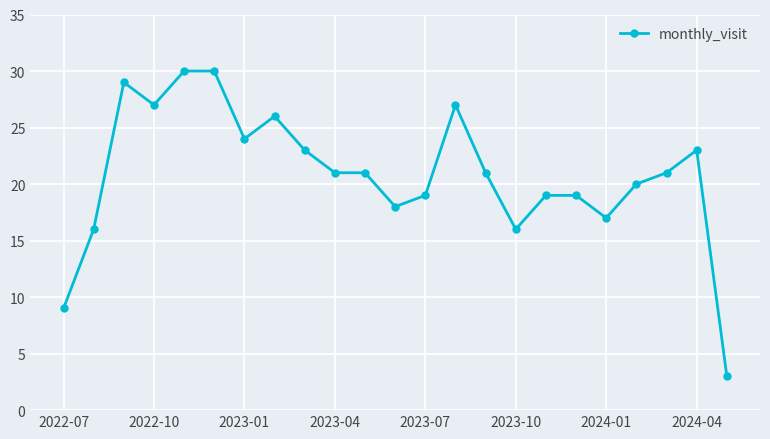

What is the greatest value displayed?

30